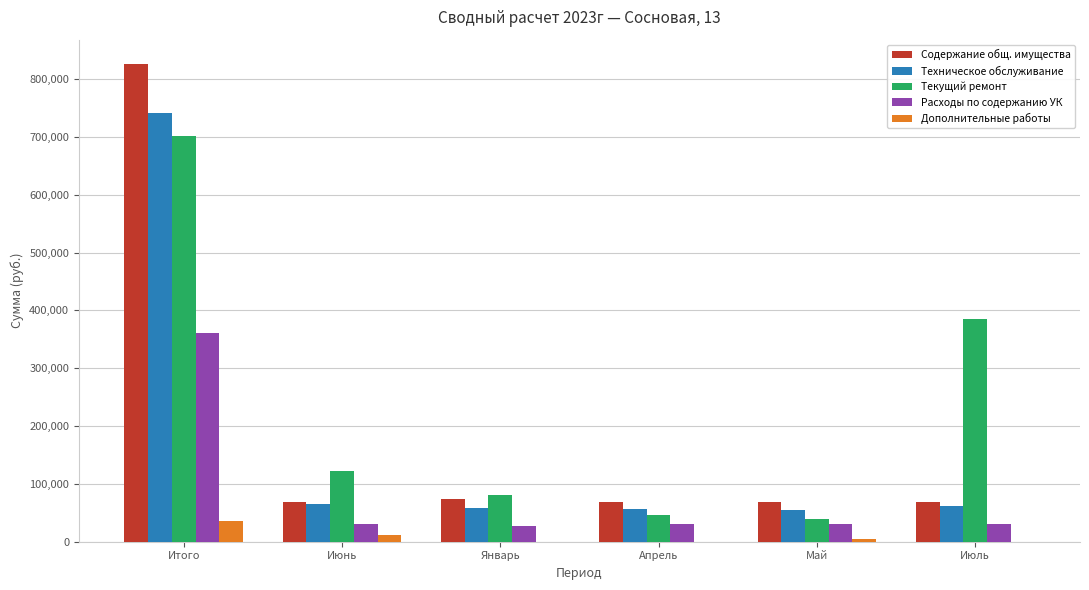

Between Итого and Май, which series saw the biggest shift?

Содержание общ. имущества